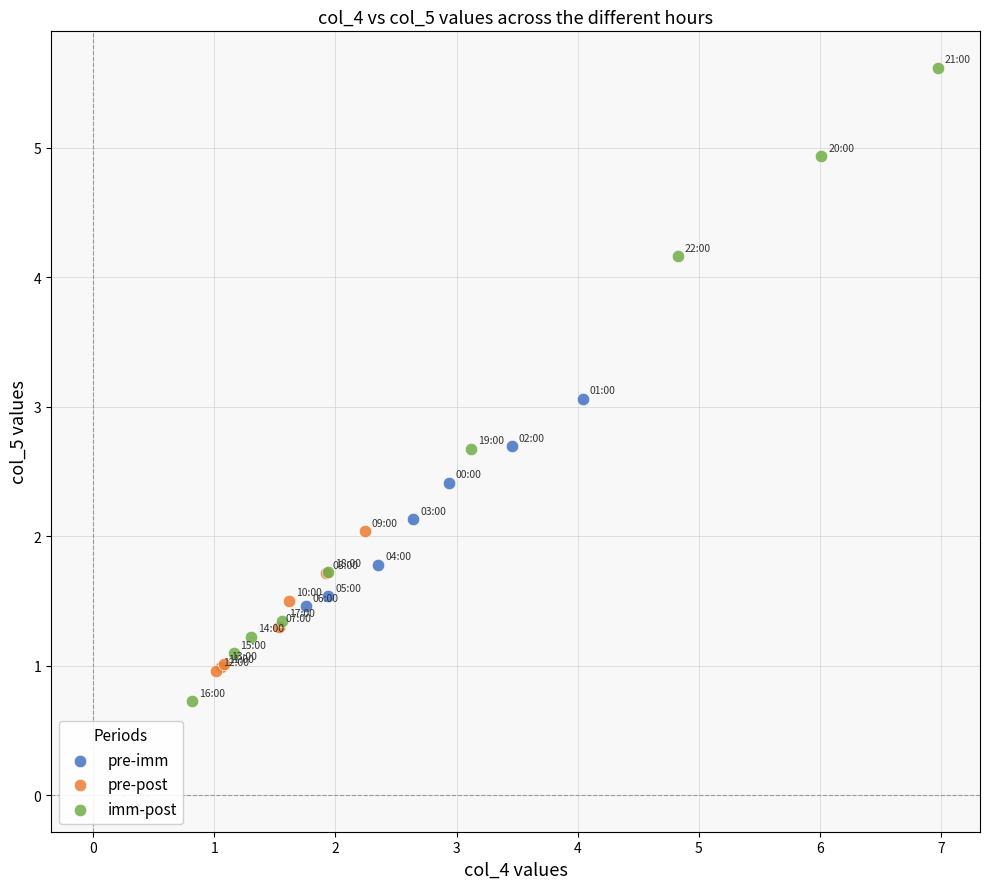

What are all the series names shown in the legend?

pre-imm, pre-post, imm-post